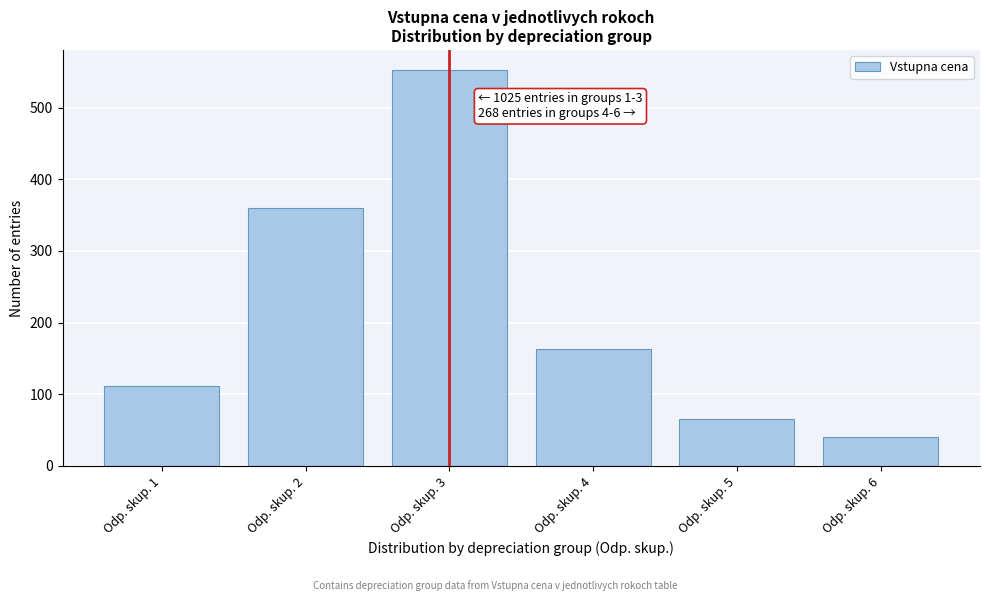

Reading left to right, extract all data points from this chart.

Odp. skup. 1=112	Odp. skup. 2=360	Odp. skup. 3=553	Odp. skup. 4=163	Odp. skup. 5=65	Odp. skup. 6=40